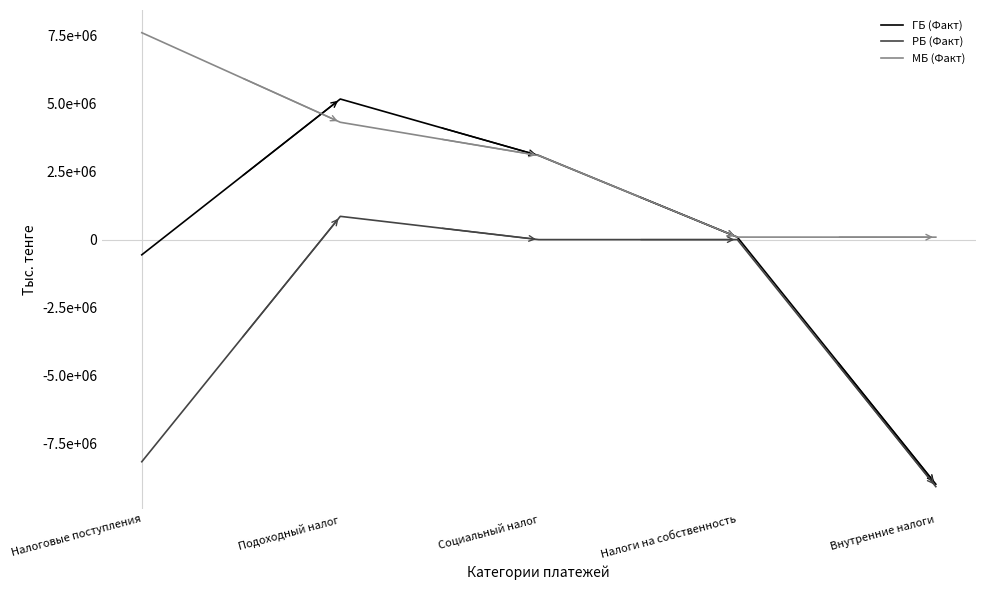

What is the minimum value shown in the chart?

-9087063